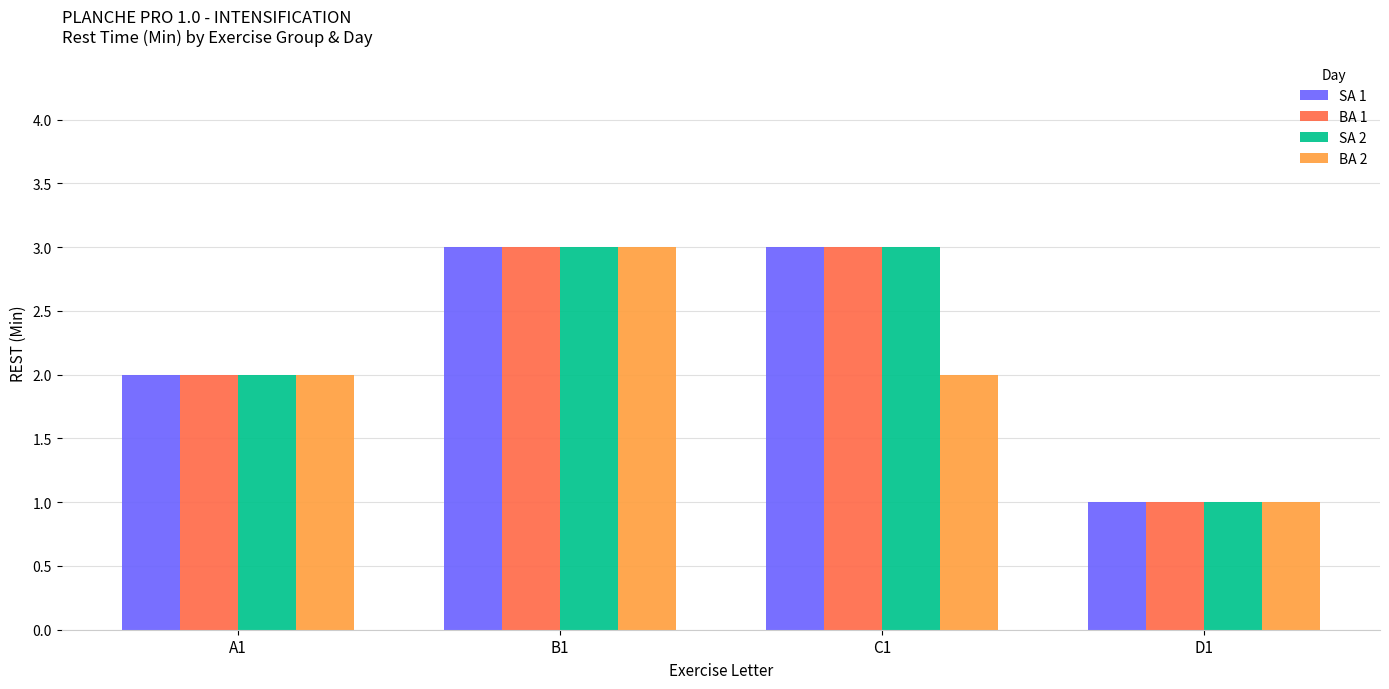

At which category is the sum across all series the highest?

B1